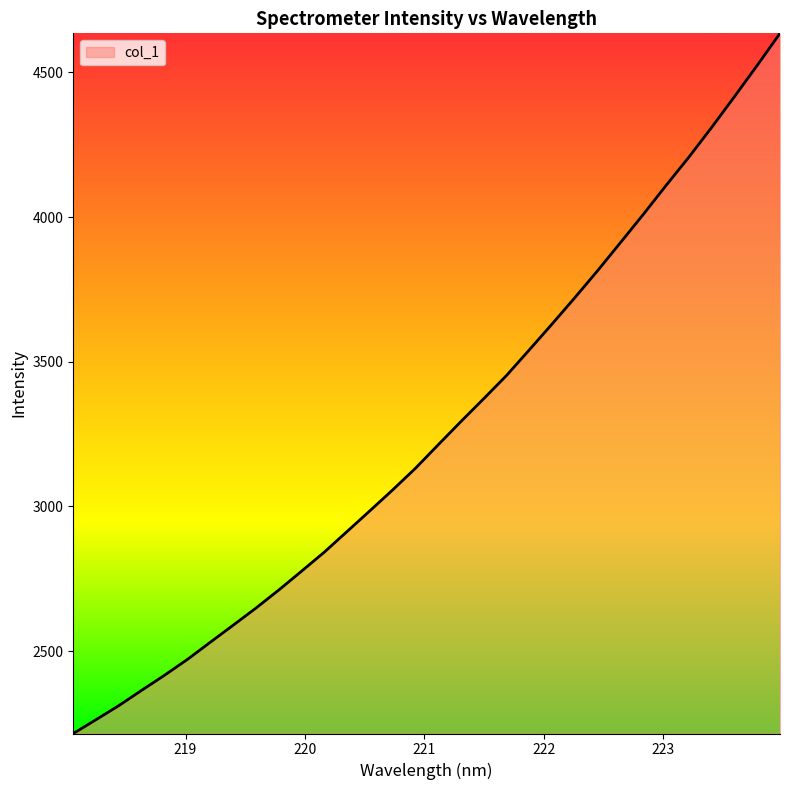

True or false: there are more than 0 points higher than both neighbors.

False